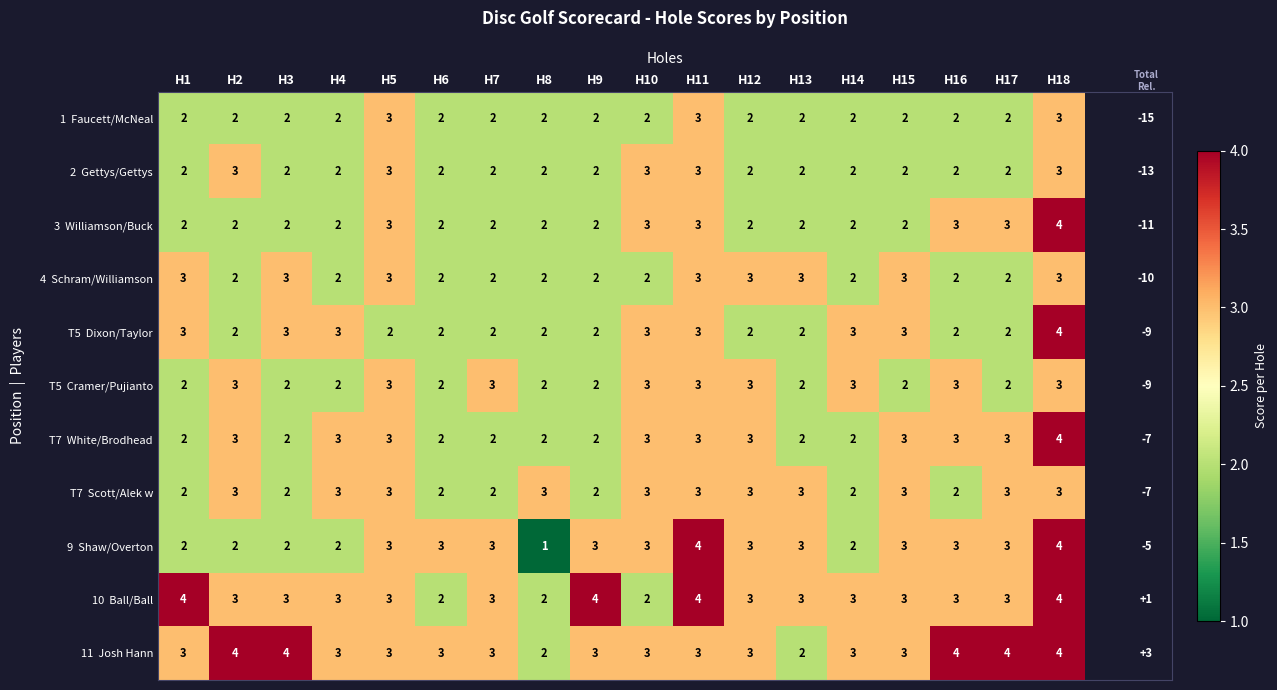

At which category is the sum across all series the highest?

H18